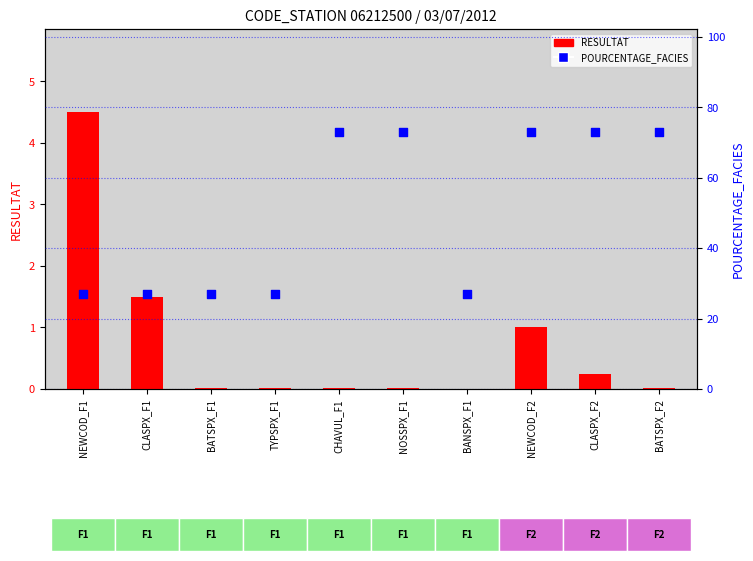

What is the total value across all series at CHAVUL_F1?

73.0